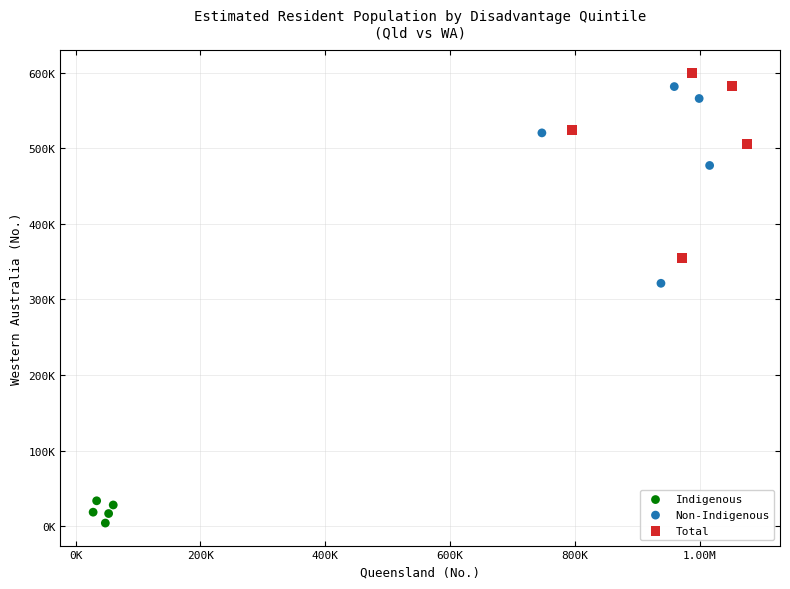

Which series has the largest Y range (max minus min)?

Non-Indigenous